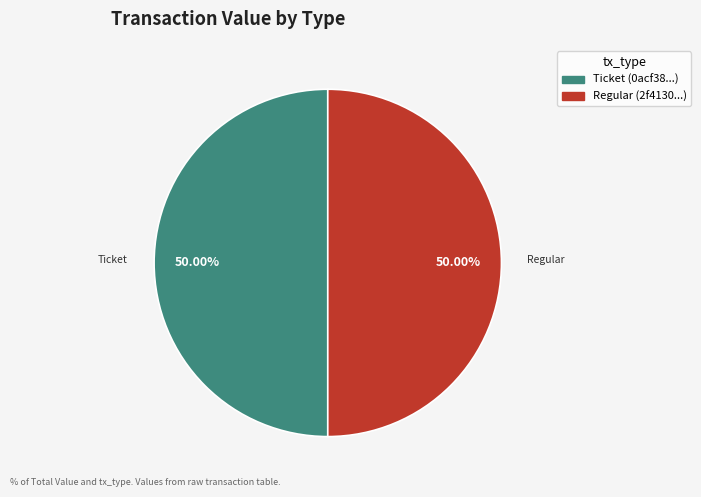

How many slices are in this pie chart?

2